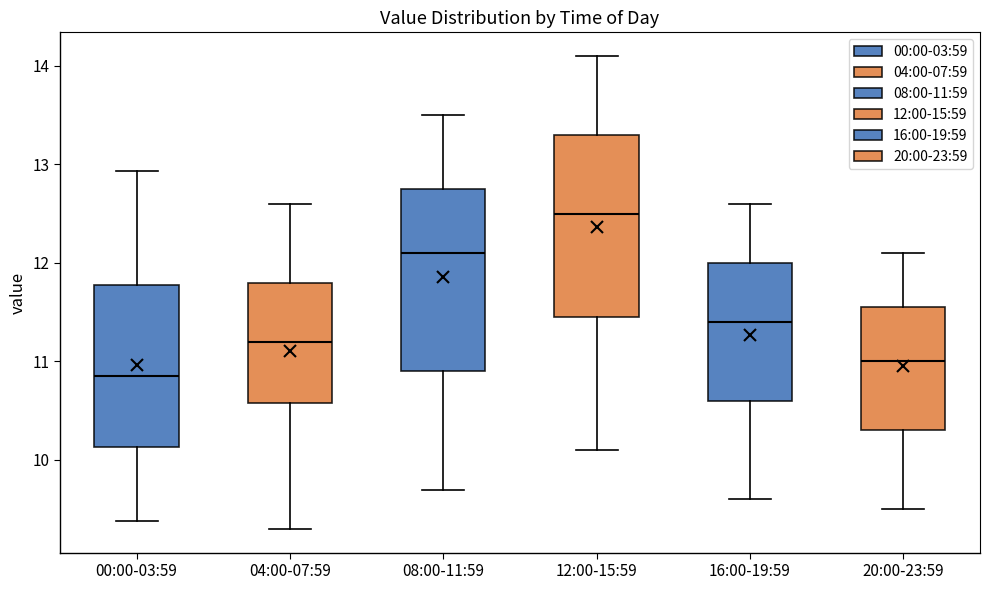

Reading left to right, read every box against the y-axis: the position of its median line, the range the box covers, and the ends of its whiskers. The values are not printed on the chart, so give them approximately, as read against the axis.

00:00-03:59: median 10.9, box 10.1 to 11.8, whiskers 9.4 to 12.9
04:00-07:59: median 11.2, box 10.6 to 11.8, whiskers 9.3 to 12.6
08:00-11:59: median 12.1, box 10.9 to 12.8, whiskers 9.7 to 13.5
12:00-15:59: median 12.5, box 11.5 to 13.3, whiskers 10.1 to 14.1
16:00-19:59: median 11.4, box 10.6 to 12.0, whiskers 9.6 to 12.6
20:00-23:59: median 11.0, box 10.3 to 11.6, whiskers 9.5 to 12.1